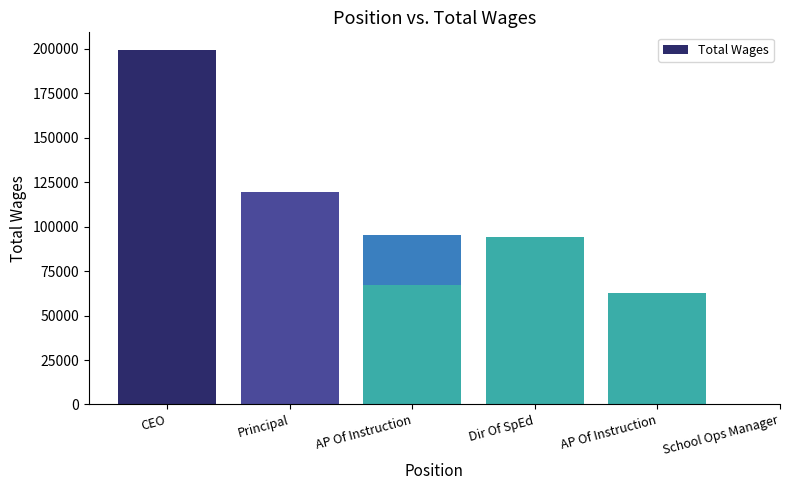

At which label is the value closest to 131067?

Principal